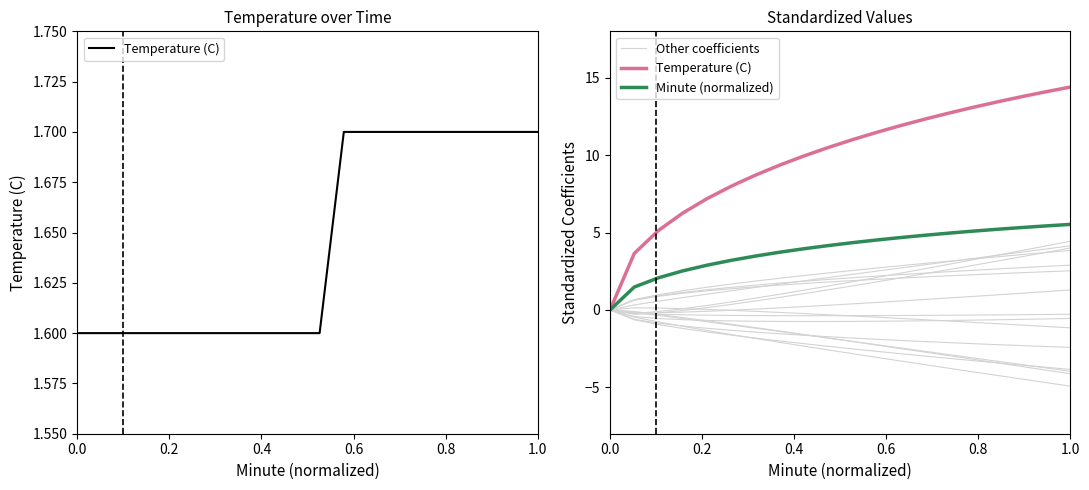

What are all the series names shown in the legend?

Temperature (C), Other coefficients, Minute (normalized)